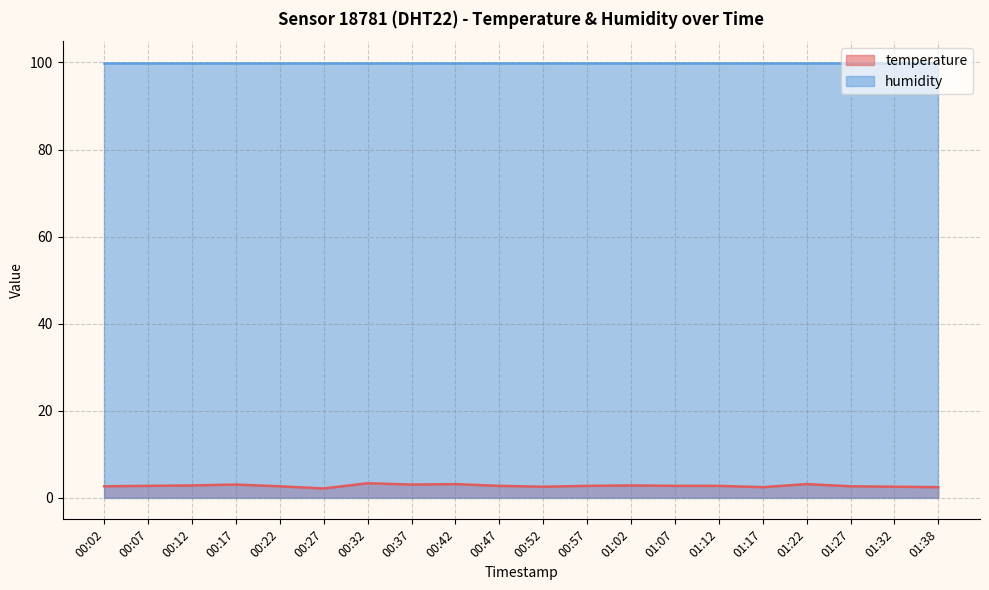

Where is the data nearest to the value 2?

00:27